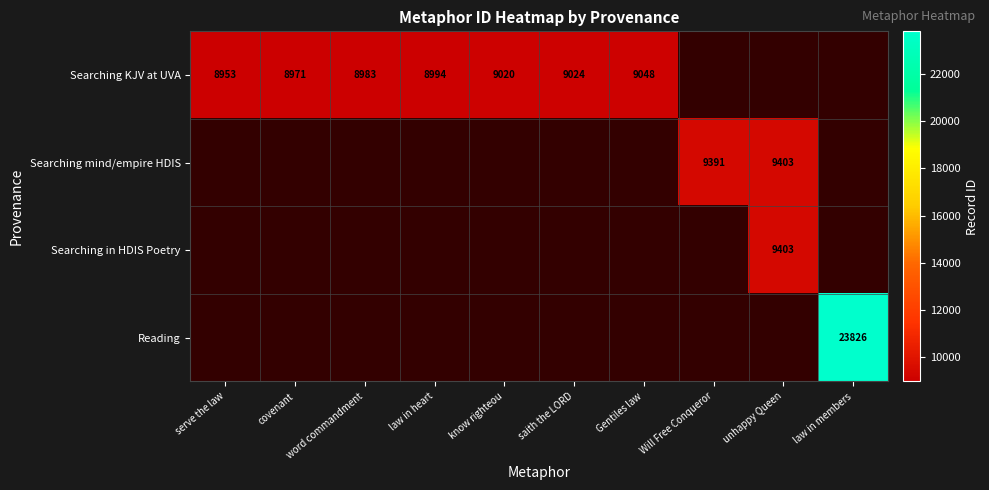

The value of Searching in HDIS Poetry at unhappy Queen is 14529.5. True or false?

False